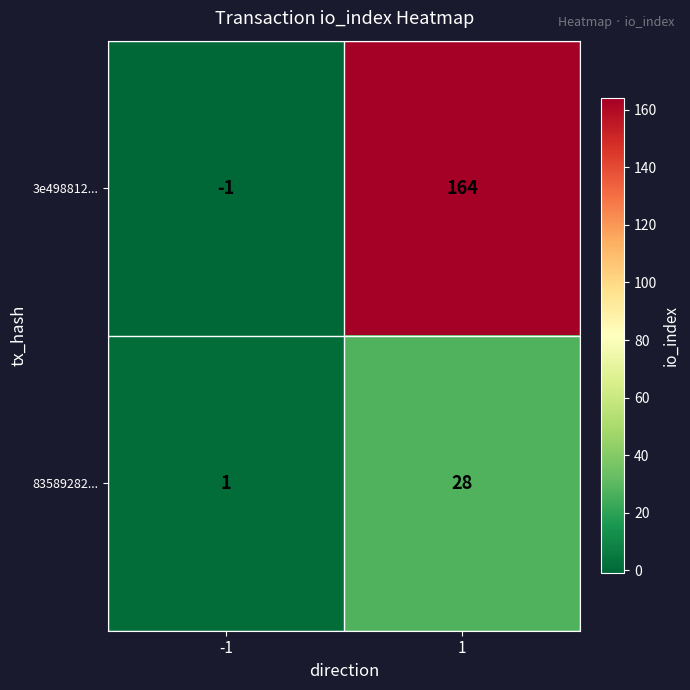

What is the sum of all 3e498812... values?

163